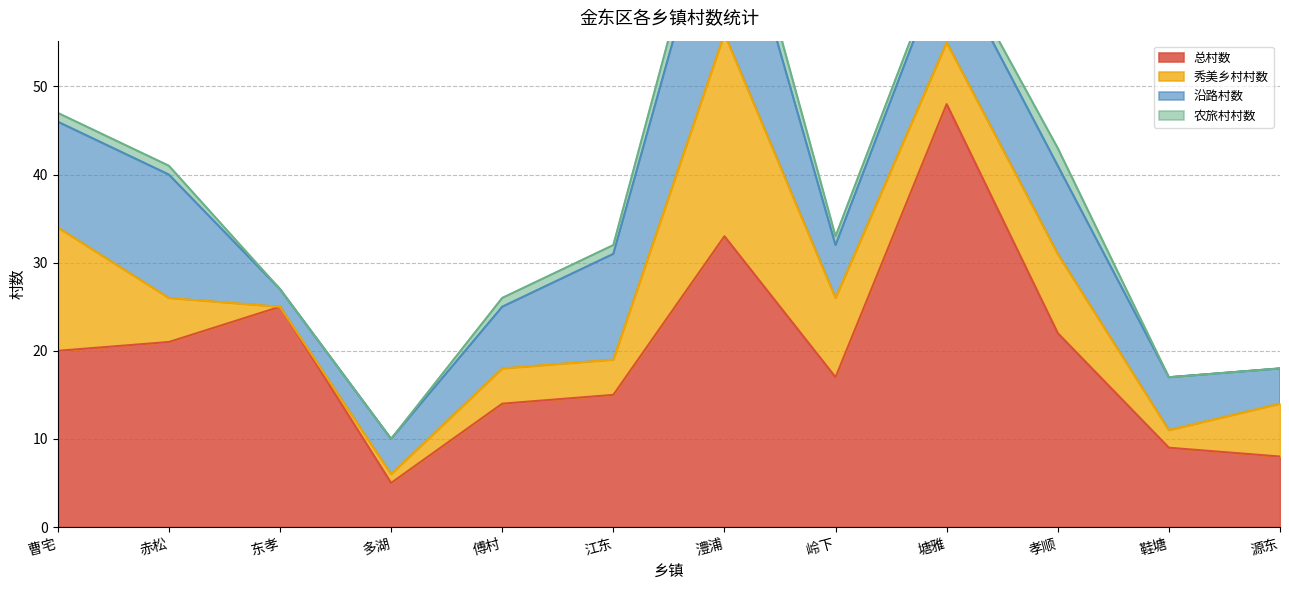

Where does the 农旅村村数 series first go above 1?

澧浦